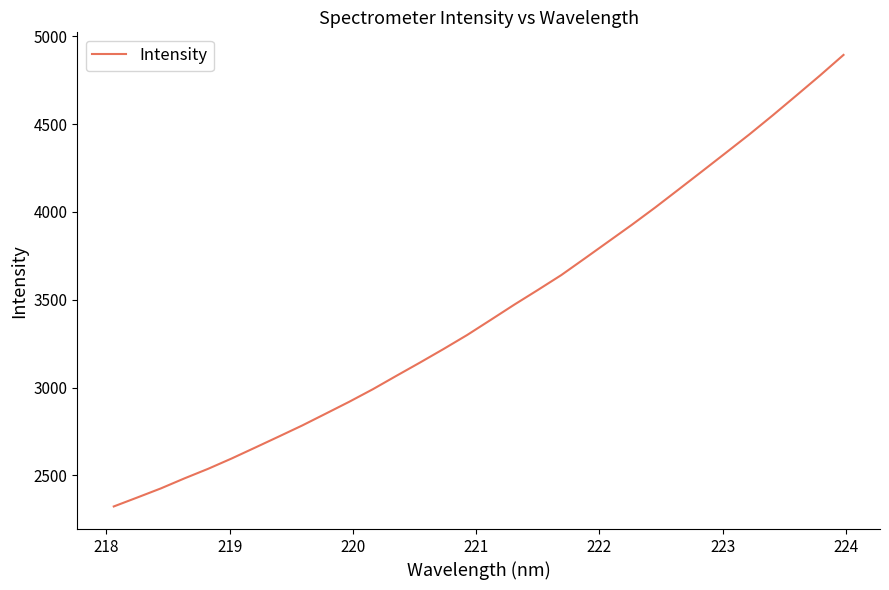

What is the greatest value displayed?

4894.8